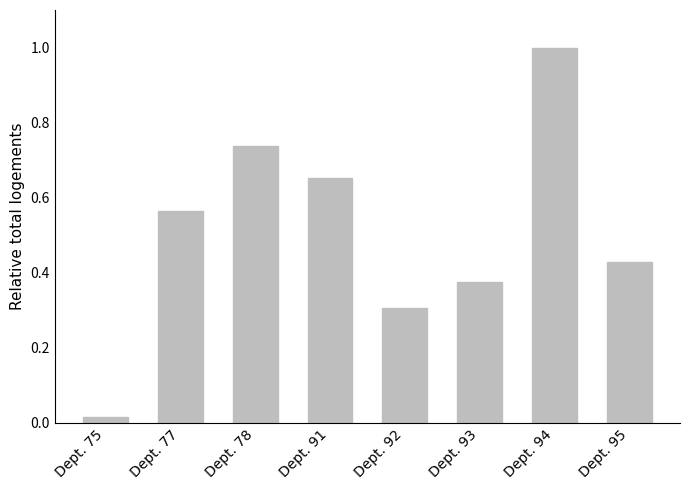

Which category has the highest value across all series?

Dept. 94